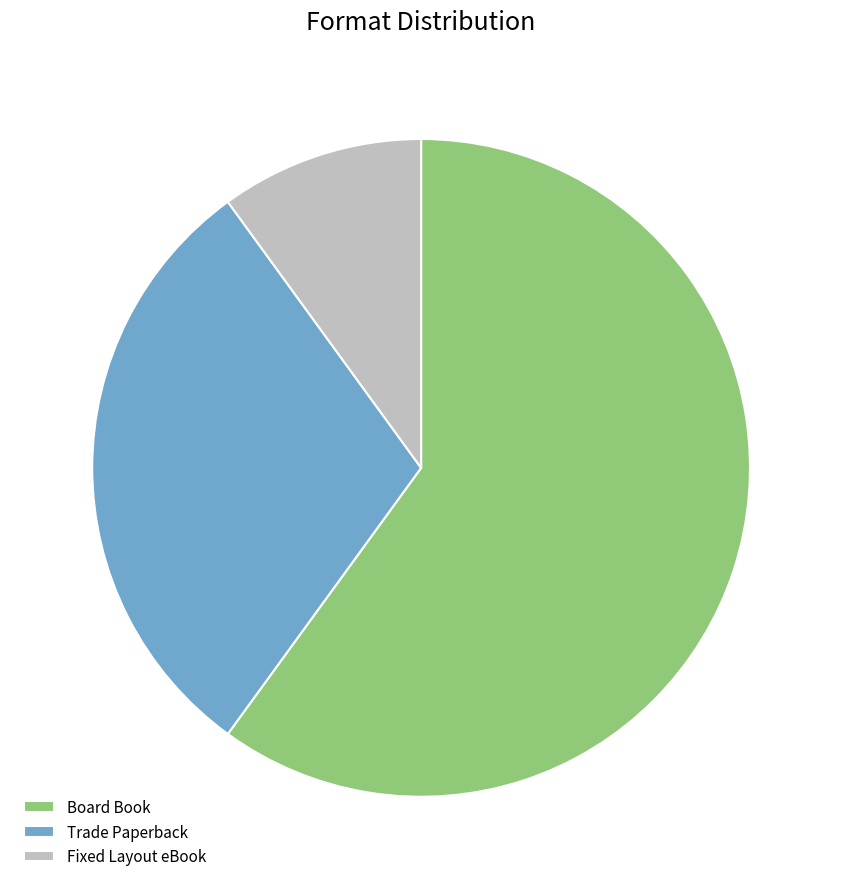

What is the smallest slice in the pie chart?

Fixed Layout eBook